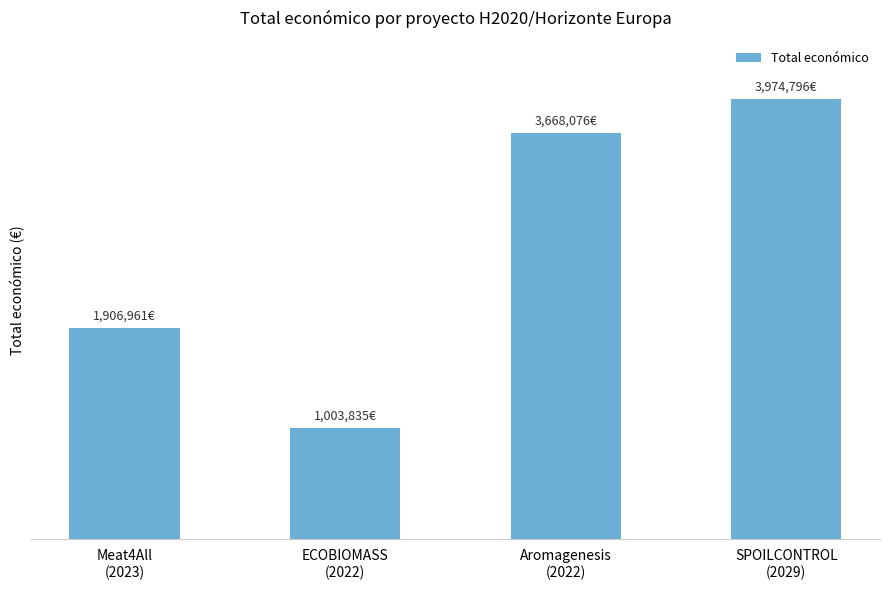

Does the chart contain any negative values?

No